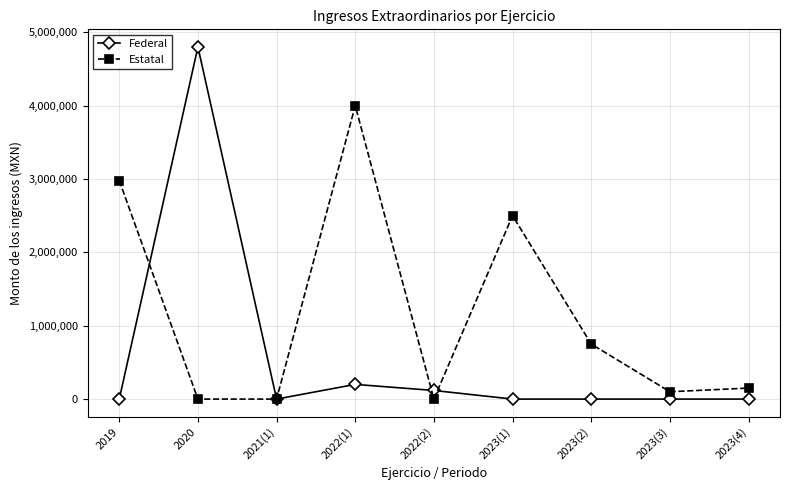

True or false: Federal has more than 0 interior local peaks.

True